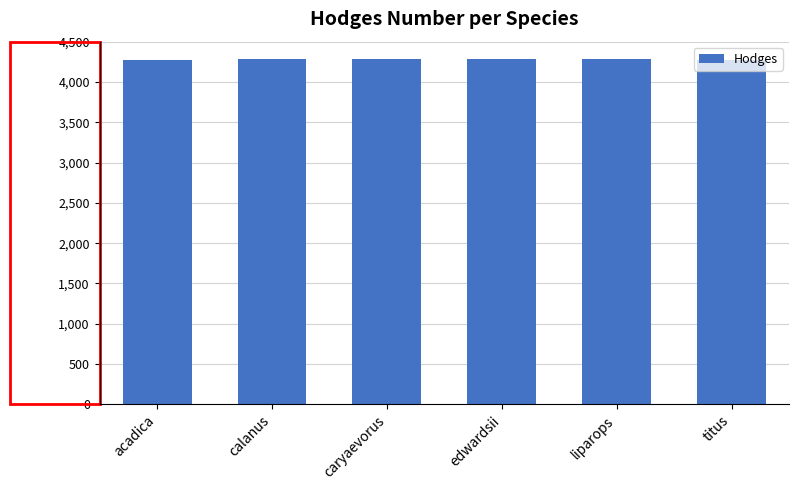

What is the sum of all values?

25684